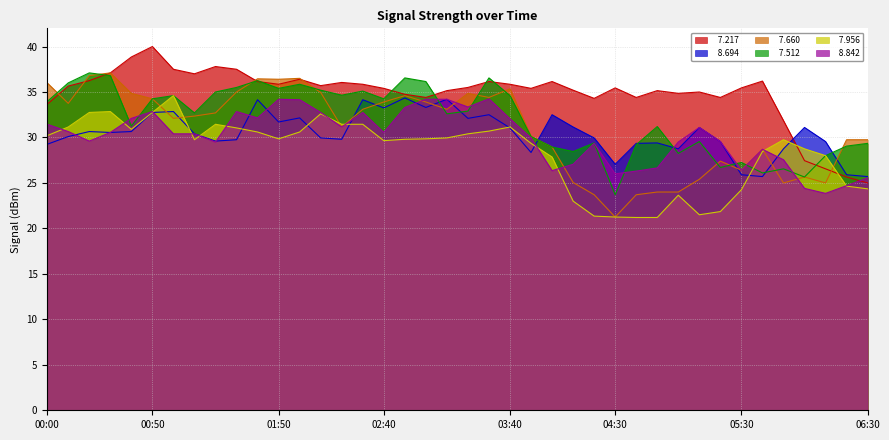

What are all the series names shown in the legend?

  7.217,   8.694,   7.660,   7.512,   7.956,   8.842